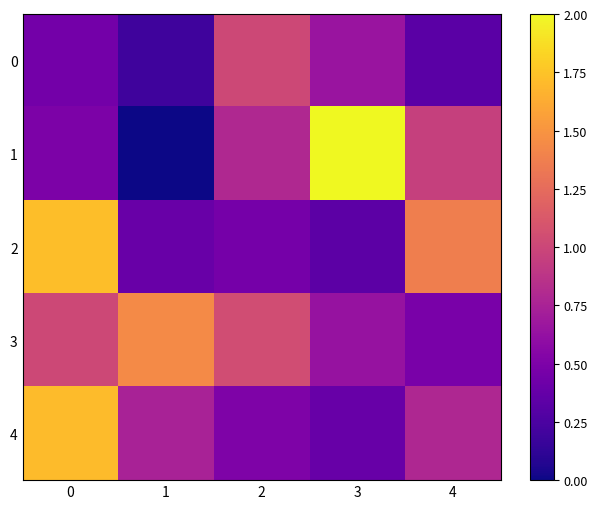

What is the total value across all series at 0?

5.4